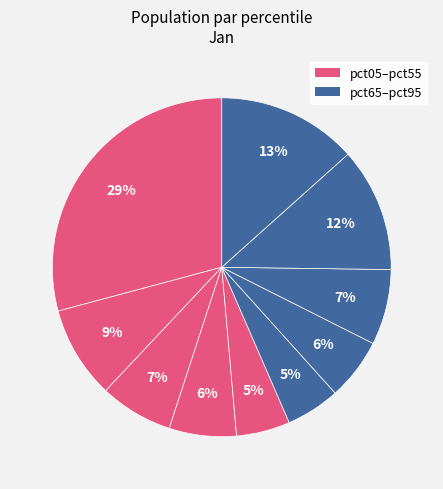

Count the number of slices in the pie.

10